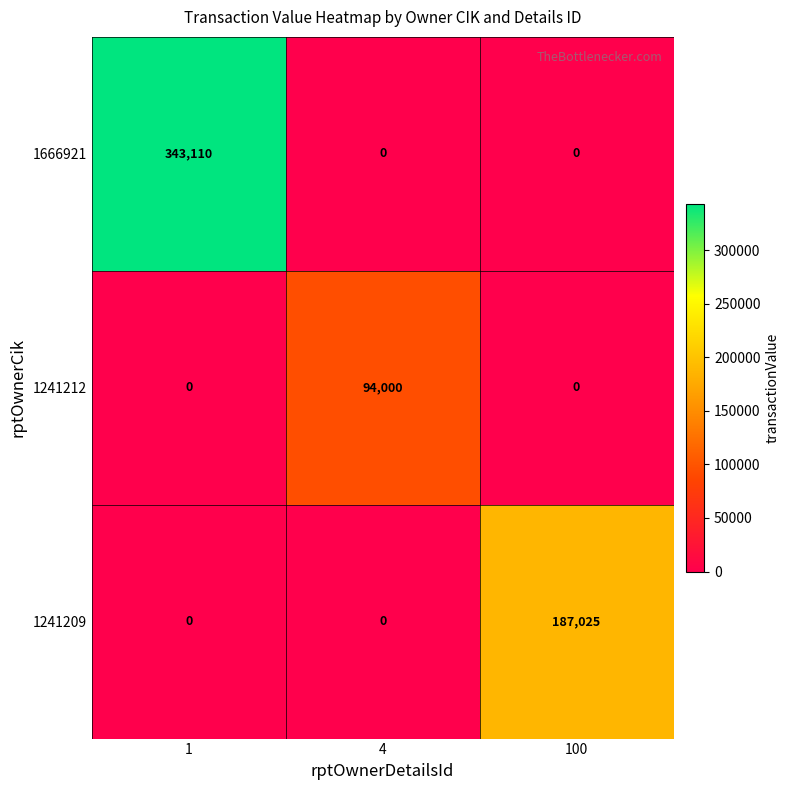

The value of 1241209 at 4 is -86414. True or false?

False